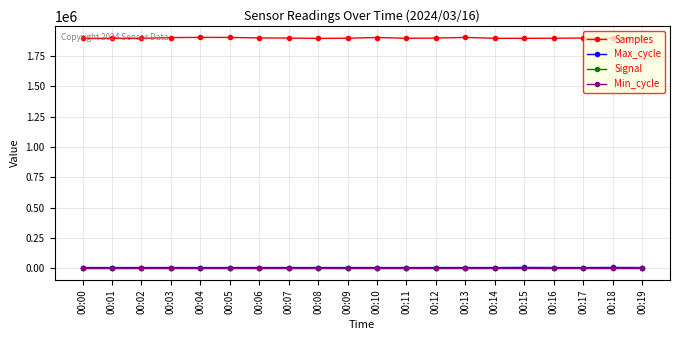

What is the difference between the maximum and second lowest values in the Signal series?

2